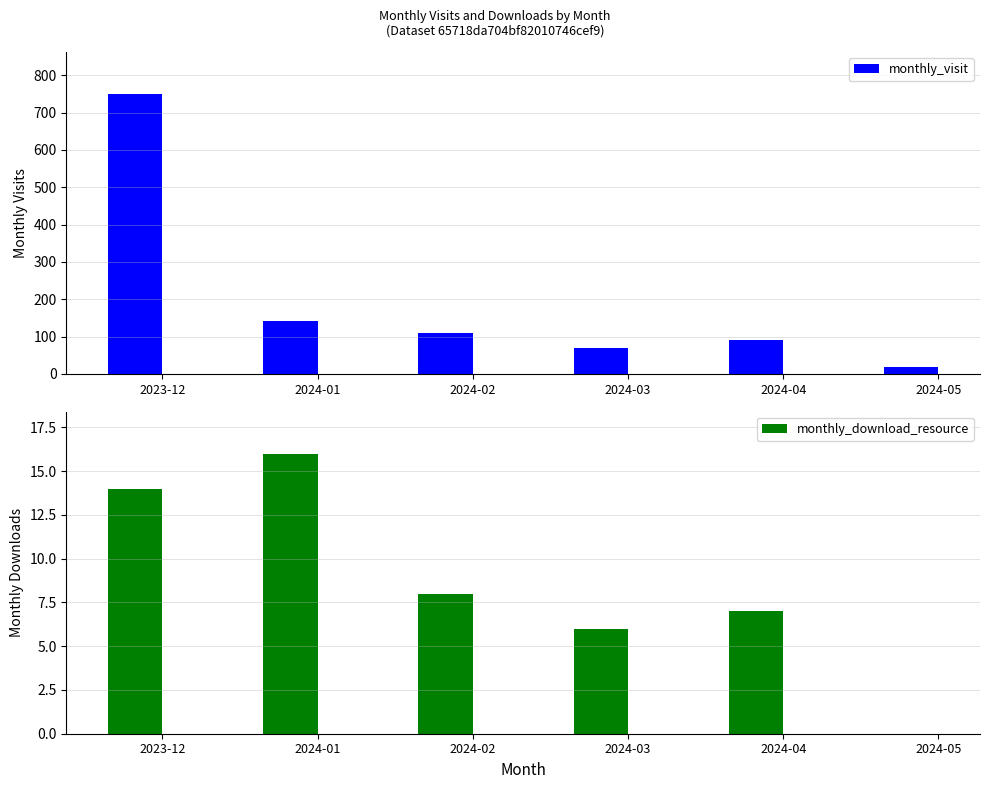

Reading left to right, what are all the values shown in this chart?

monthly_visit: 750	143	109	70	92	20
monthly_download_resource: 14	16	8	6	7	0